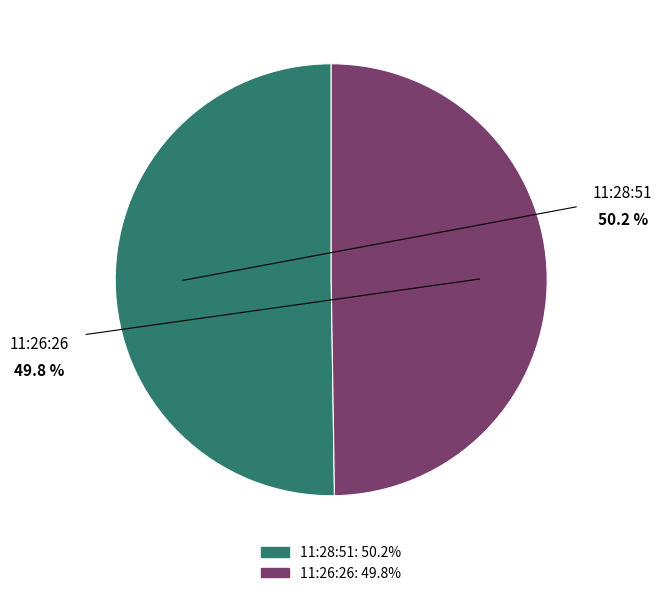

Count the number of slices in the pie.

2